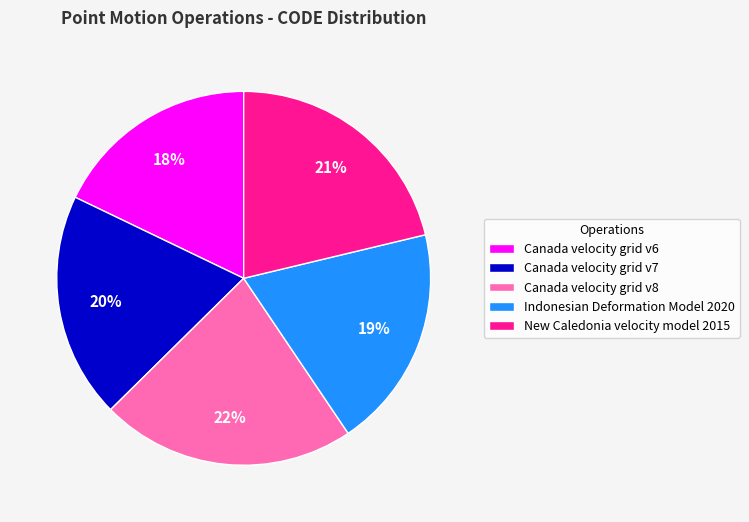

What is the ratio of the value at Canada velocity grid v6 to the value at Canada velocity grid v7?

0.9